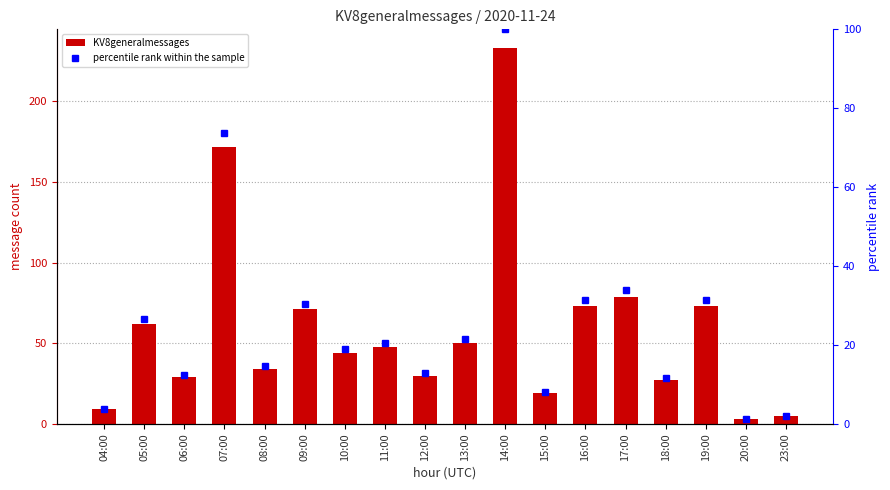

How many values in the KV8generalmessages series exceed 48?

8